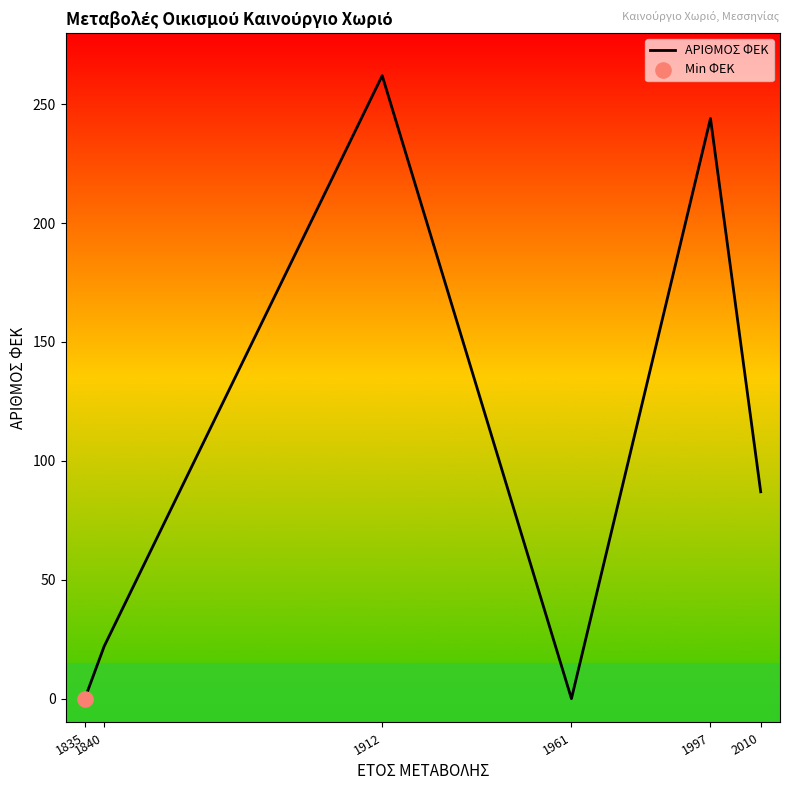

Between 1835 and 1997, which is larger?

1997